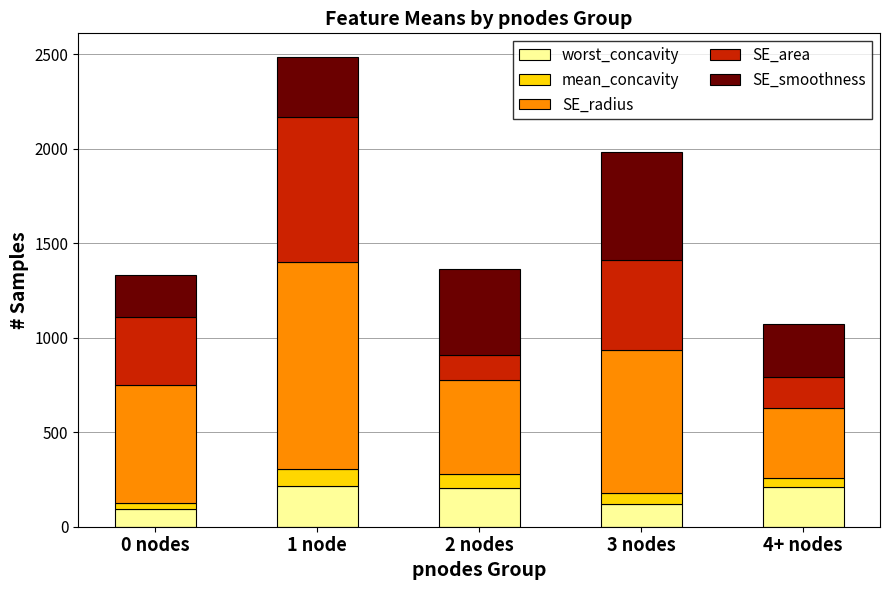

What is the total value across all series at 2 nodes?

1365.7